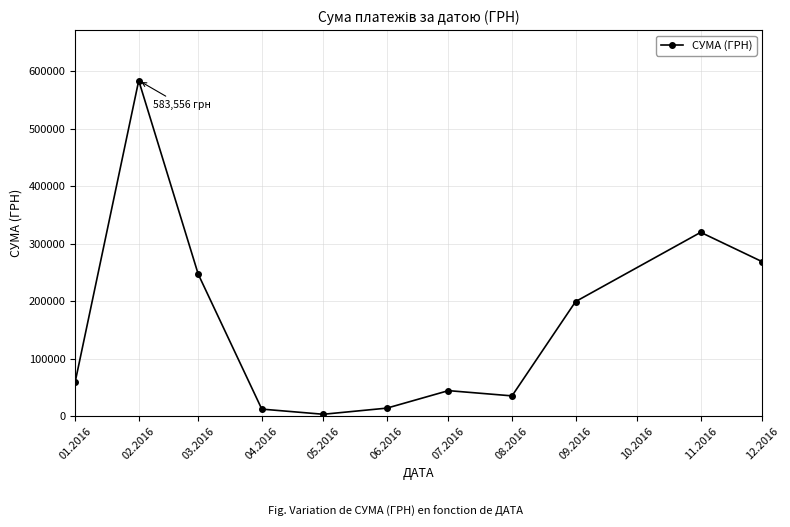

True or false: the data shows 246841.0 at 03.2016.

True